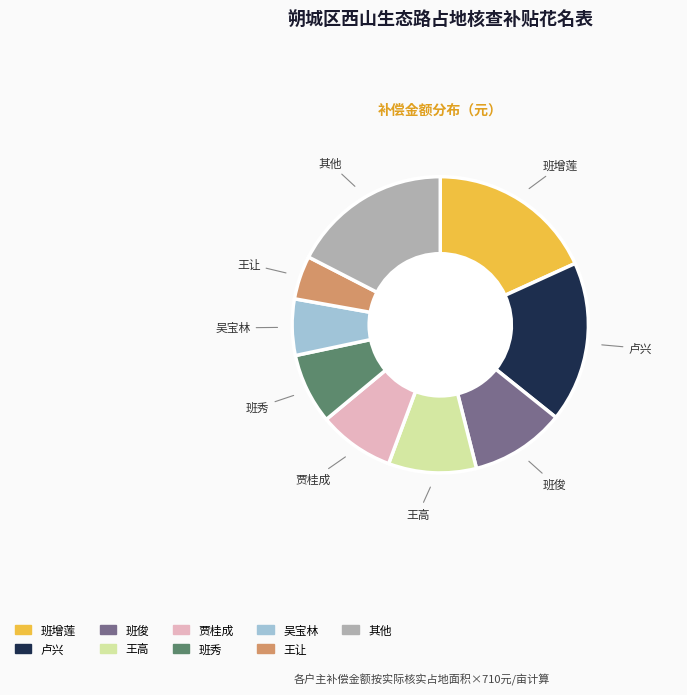

Does any single category account for the majority?

No